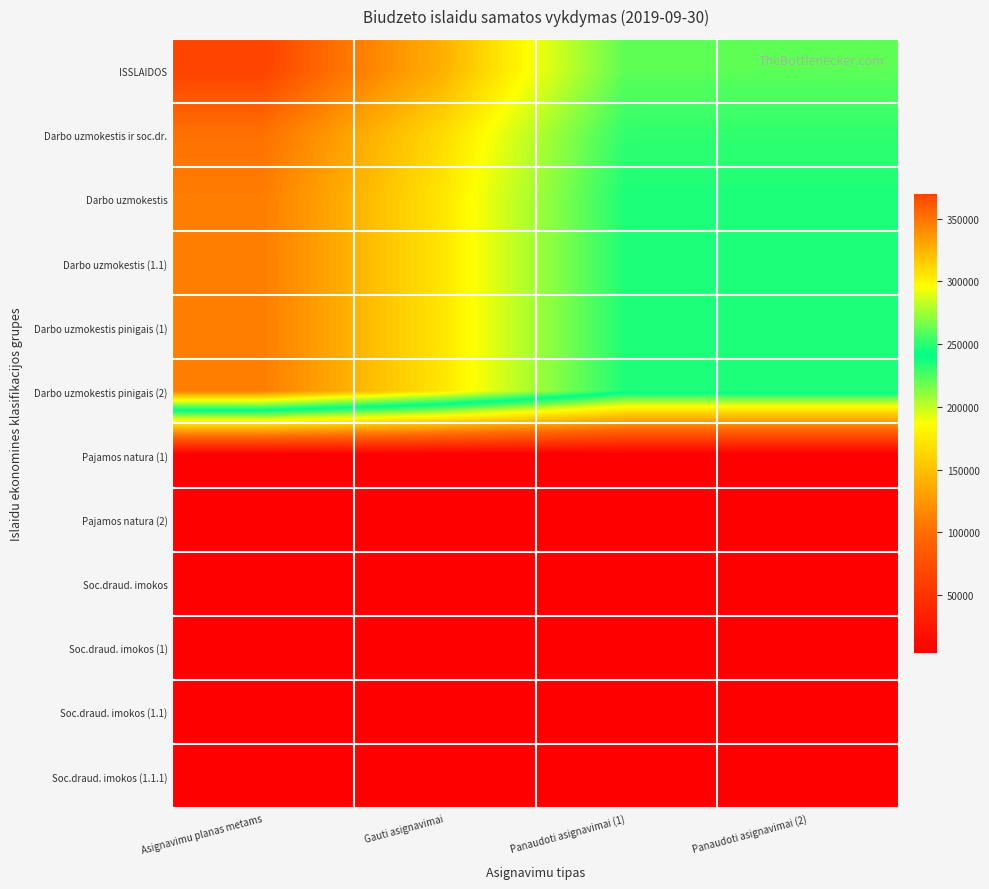

Reading left to right, what are all the values shown in this chart?

ISSLAIDOS: Asignavimu planas metams=369500.0	Gauti asignavimai=326100.0	Panaudoti asignavimai (1)=261129.9	Panaudoti asignavimai (2)=261108.2
Darbo uzmokestis ir soc.dr.: Asignavimu planas metams=351500.0	Gauti asignavimai=309600.0	Panaudoti asignavimai (1)=251352.8	Panaudoti asignavimai (2)=251352.8
Darbo uzmokestis: Asignavimu planas metams=346300.0	Gauti asignavimai=305100.0	Panaudoti asignavimai (1)=247327.1	Panaudoti asignavimai (2)=247327.1
Darbo uzmokestis (1.1): Asignavimu planas metams=346300.0	Gauti asignavimai=305100.0	Panaudoti asignavimai (1)=247327.1	Panaudoti asignavimai (2)=247327.1
Darbo uzmokestis pinigais (1): Asignavimu planas metams=346300.0	Gauti asignavimai=305100.0	Panaudoti asignavimai (1)=247327.1	Panaudoti asignavimai (2)=247327.1
Darbo uzmokestis pinigais (2): Asignavimu planas metams=346300.0	Gauti asignavimai=305100.0	Panaudoti asignavimai (1)=247327.1	Panaudoti asignavimai (2)=247327.1
Pajamos natura (1): Asignavimu planas metams=0.0	Gauti asignavimai=0.0	Panaudoti asignavimai (1)=0.0	Panaudoti asignavimai (2)=0.0
Pajamos natura (2): Asignavimu planas metams=0.0	Gauti asignavimai=0.0	Panaudoti asignavimai (1)=0.0	Panaudoti asignavimai (2)=0.0
Soc.draud. imokos: Asignavimu planas metams=5200.0	Gauti asignavimai=4500.0	Panaudoti asignavimai (1)=4025.7	Panaudoti asignavimai (2)=4025.7
Soc.draud. imokos (1): Asignavimu planas metams=5200.0	Gauti asignavimai=4500.0	Panaudoti asignavimai (1)=4025.7	Panaudoti asignavimai (2)=4025.7
Soc.draud. imokos (1.1): Asignavimu planas metams=5200.0	Gauti asignavimai=4500.0	Panaudoti asignavimai (1)=4025.7	Panaudoti asignavimai (2)=4025.7
Soc.draud. imokos (1.1.1): Asignavimu planas metams=5200.0	Gauti asignavimai=4500.0	Panaudoti asignavimai (1)=4025.7	Panaudoti asignavimai (2)=4025.7